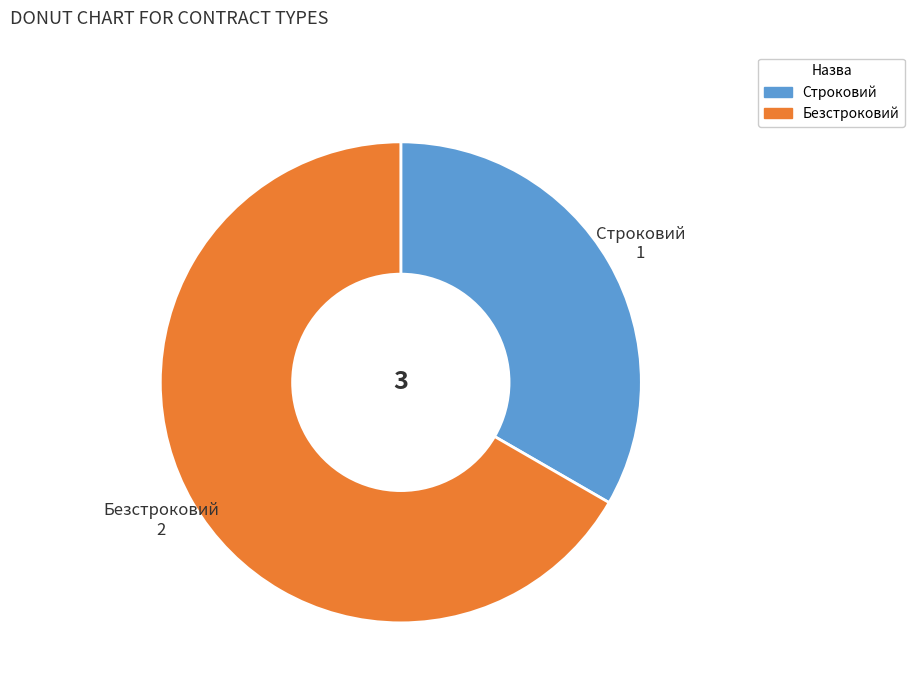

Is Безстроковий the majority of the pie?

Yes